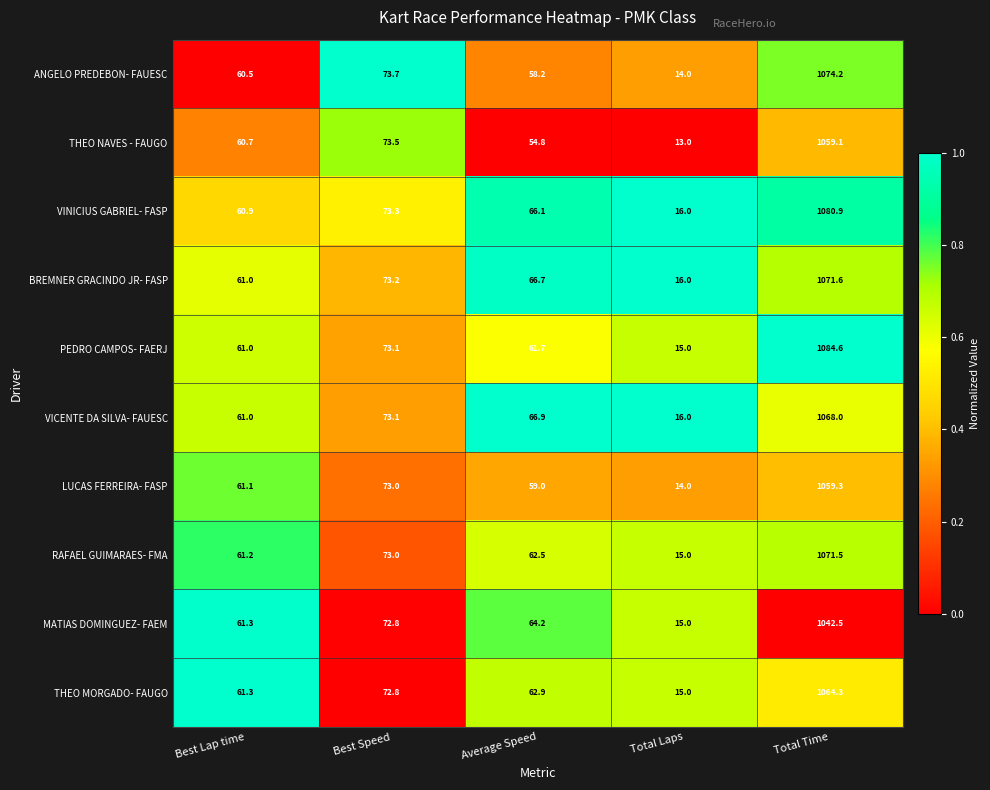

At which label does VINICIUS GABRIEL- FASP first exceed 66?

Best Speed